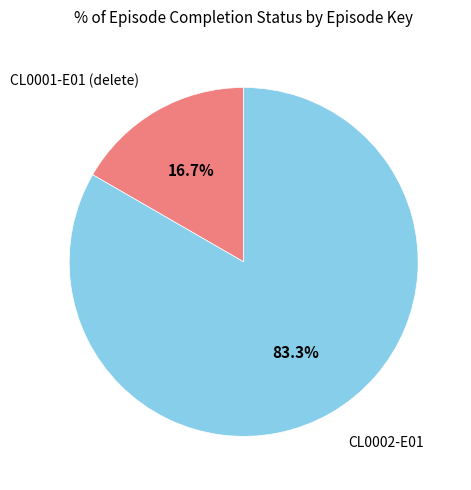

Is there any slice that represents more than half of the pie?

Yes